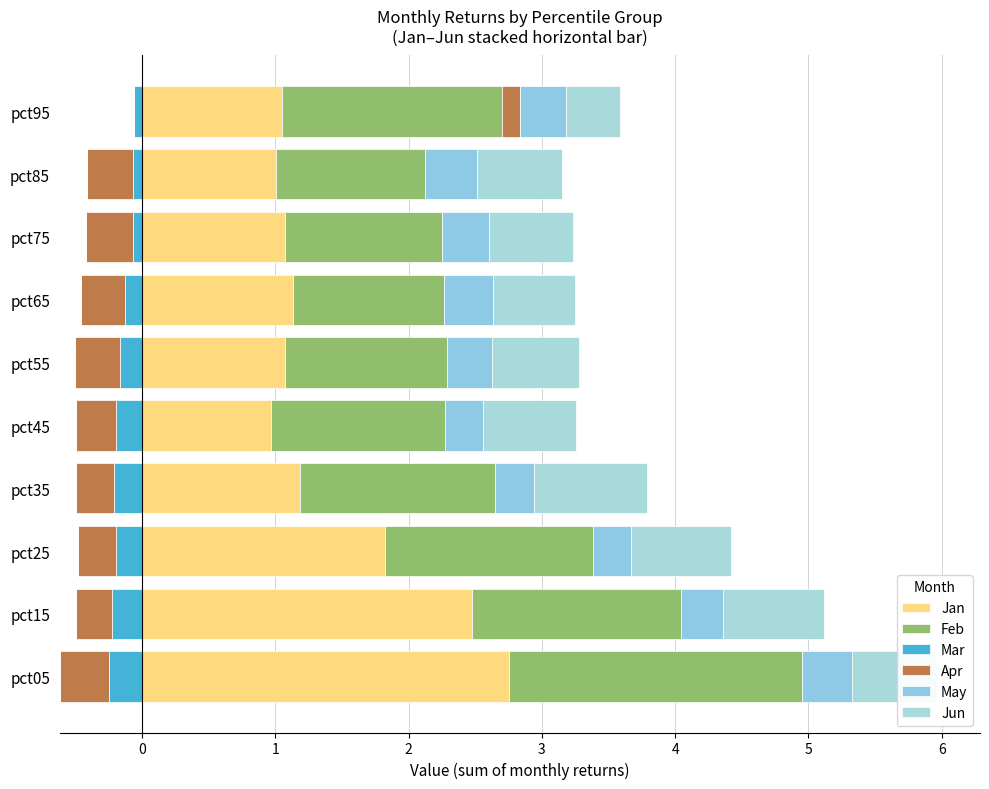

Does the chart contain stacked bars?

No